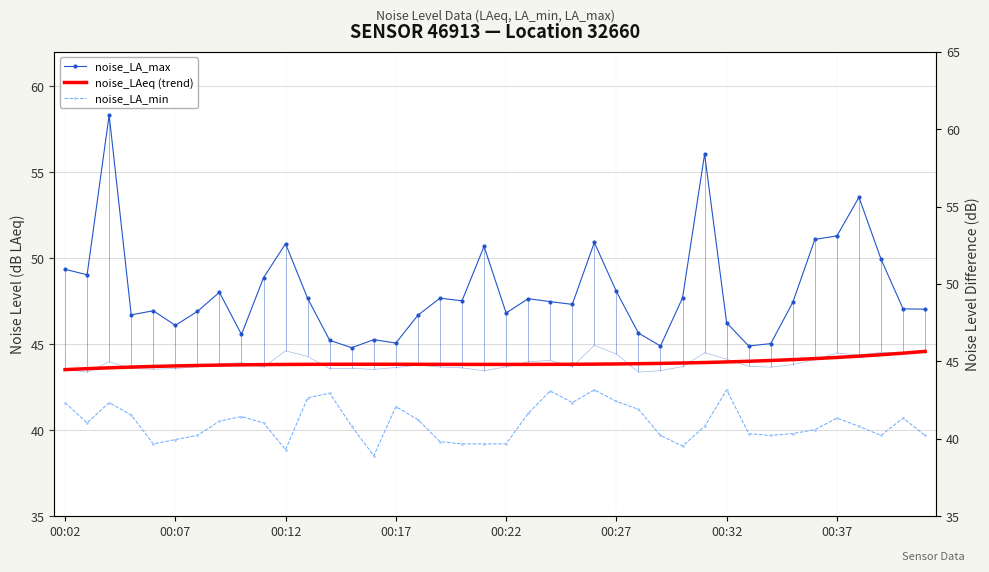

List the series in order of their overall mean, lowest first.

noise_LA_min, noise_LAeq (trend), noise_LA_max